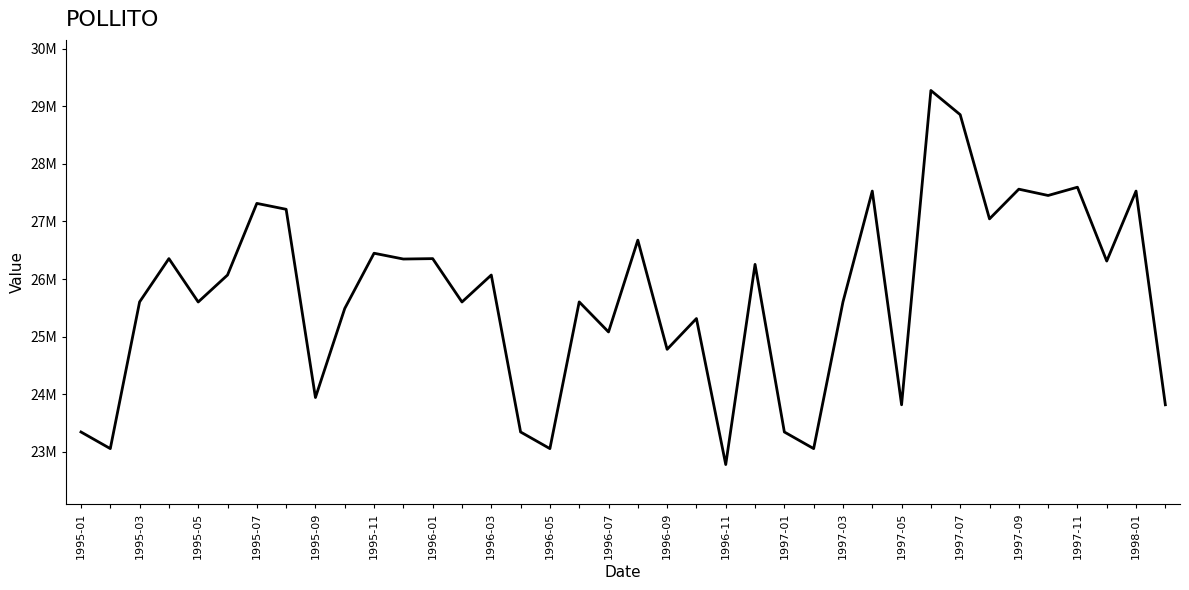

What is the minimum value shown in the chart?

22779397